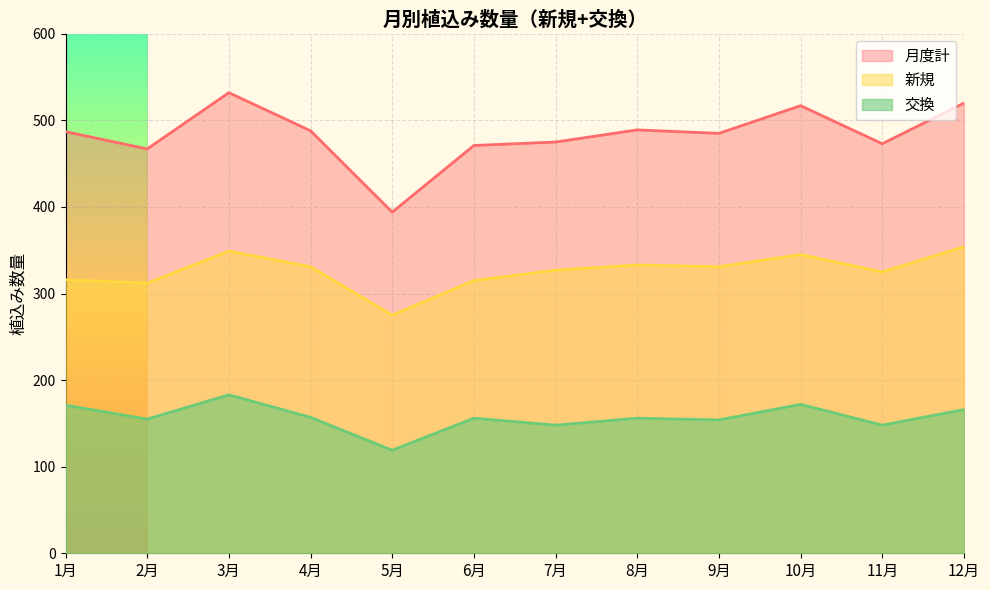

List the series in order of their overall mean, lowest first.

交換, 新規, 月度計